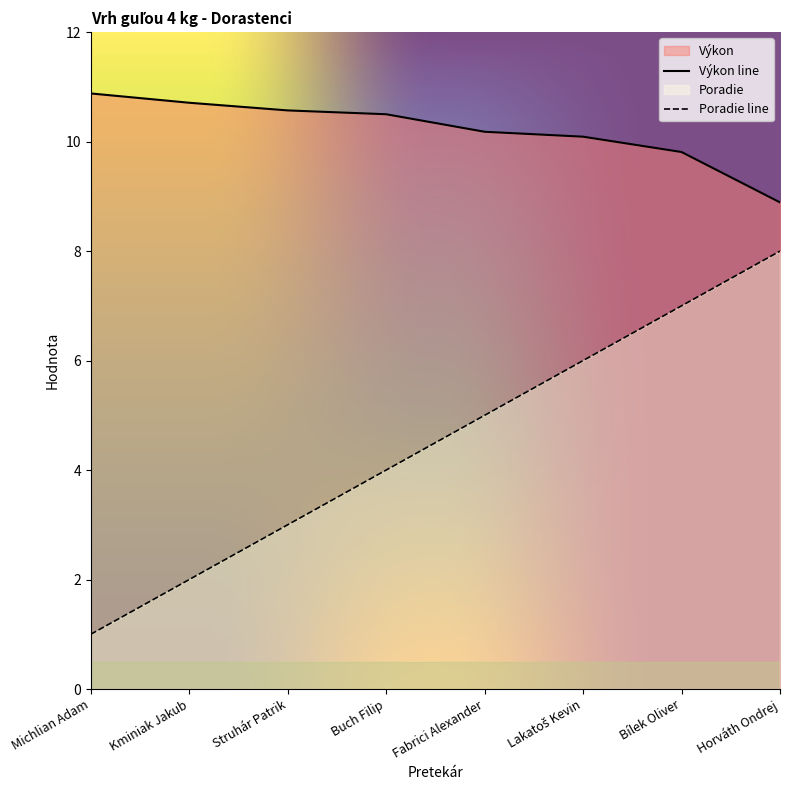

True or false: Poradie and Výkon cross at least once.

False